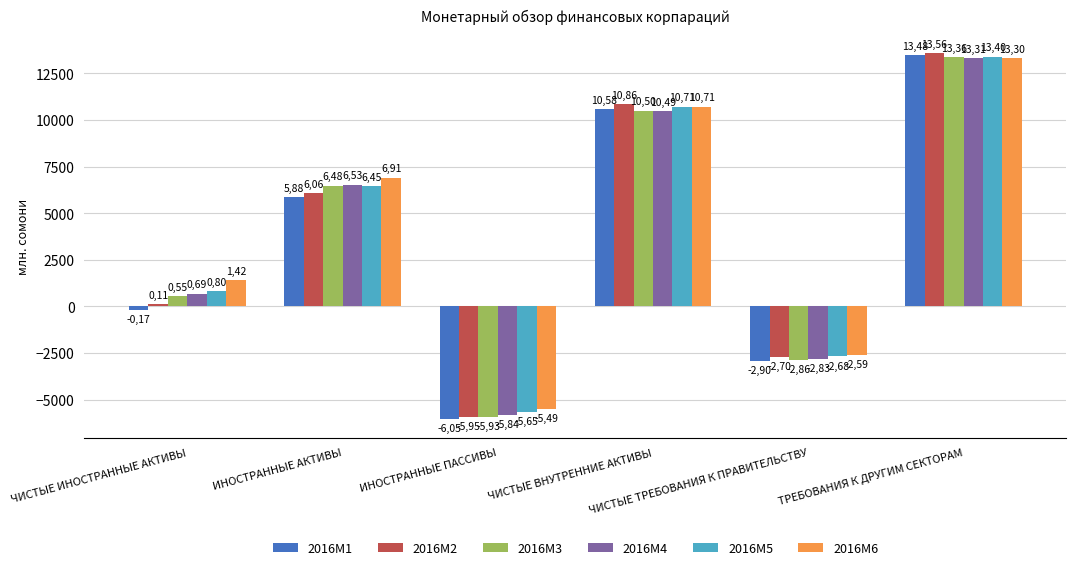

What is the sum of the 2016M3 values at ЧИСТЫЕ ВНУТРЕННИЕ АКТИВЫ and ТРЕБОВАНИЯ К ДРУГИМ СЕКТОРАМ?

23852.4